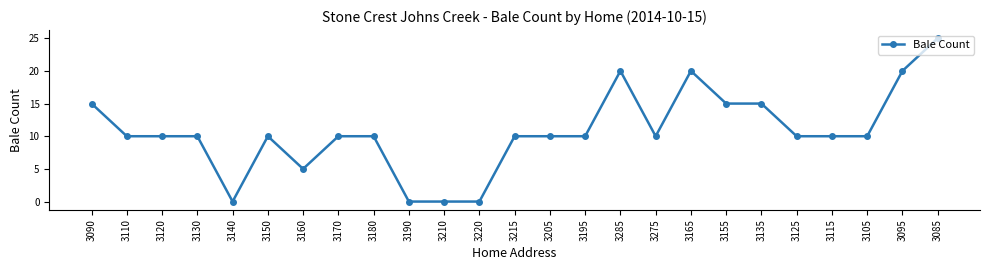

True or false: the data shows 10 at 3215.

True